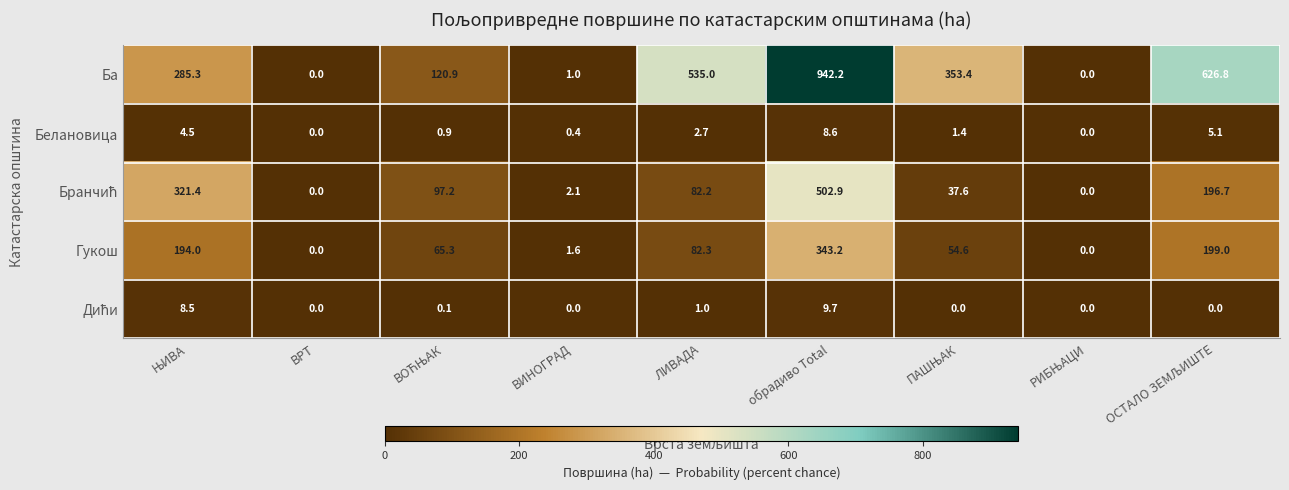

How many categories are shown in the chart?

9